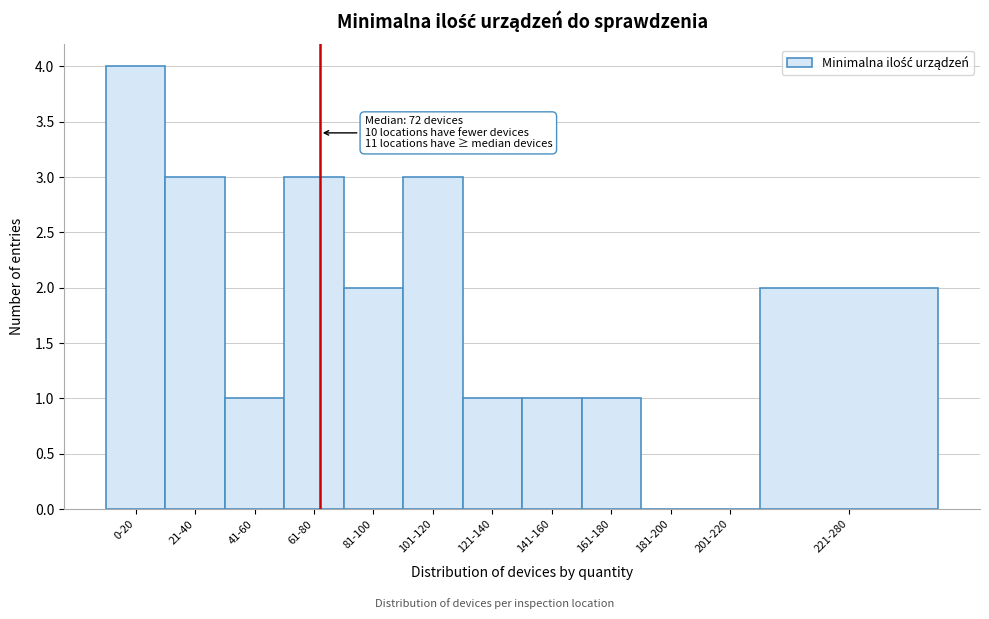

Reading left to right, what are all the values shown in this chart?

0-20=4	21-40=3	41-60=1	61-80=3	81-100=2	101-120=3	121-140=1	141-160=1	161-180=1	181-200=0	201-220=0	221-280=2